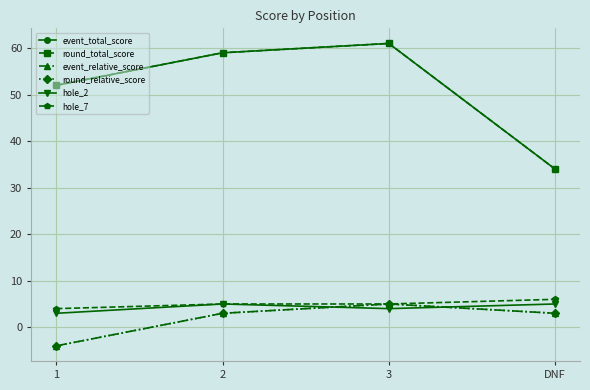

What value does the hole_7 series have at 2?

5